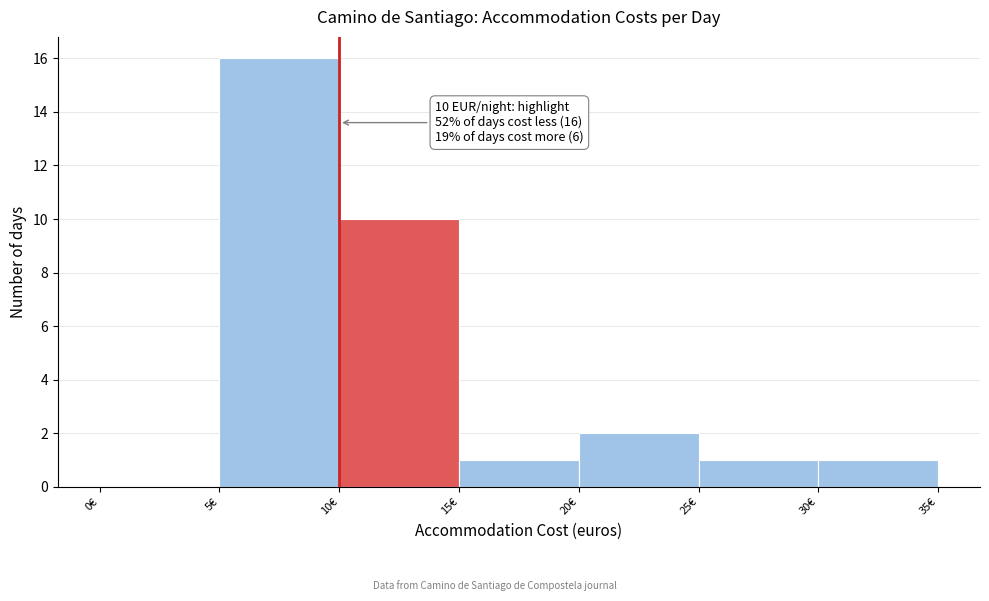

Which range on the x-axis has the tallest bar?

5 to 10